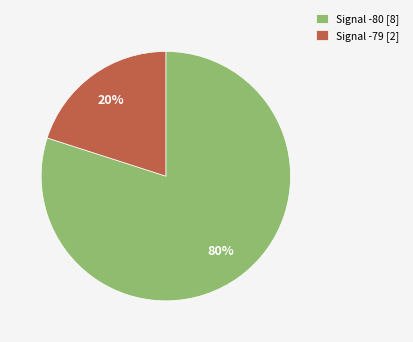

Combined, do Signal -79 [2] and Signal -80 [8] account for over 50%?

Yes